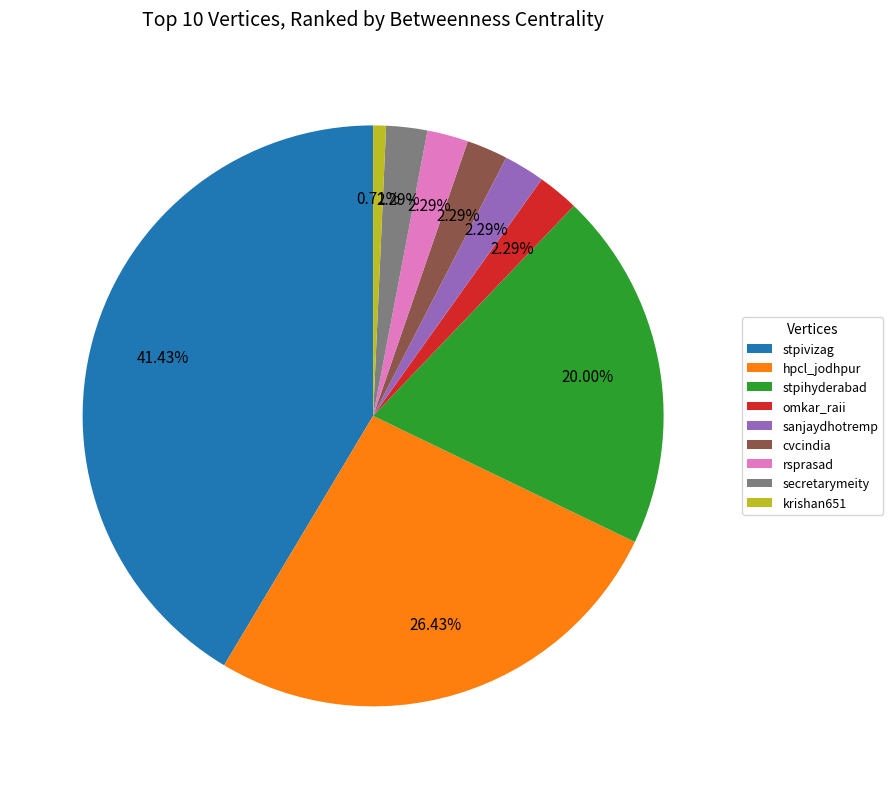

Which category has the biggest portion of the pie?

stpivizag